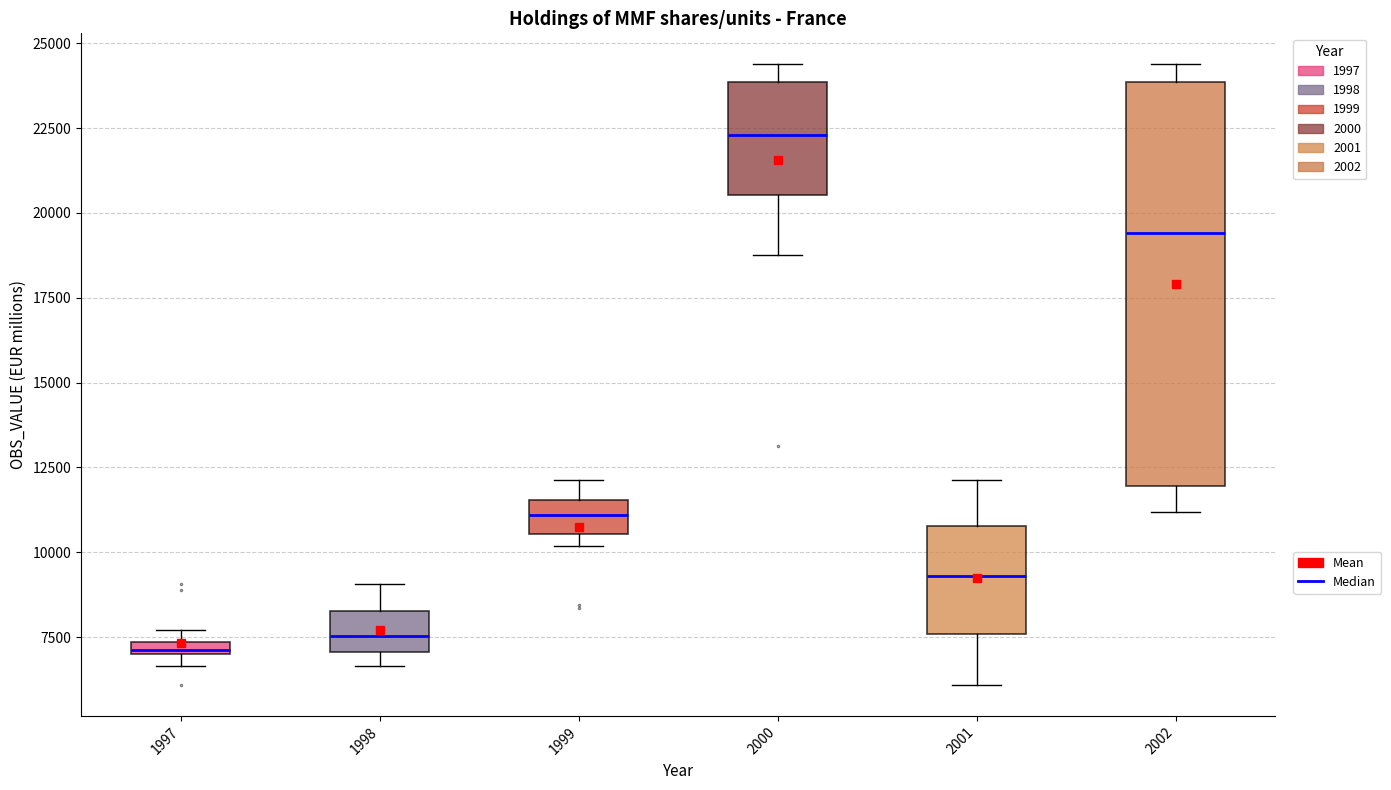

Where is the upper edge of the box at x = 2000 on the y-axis? The values are not printed on the chart, so give them approximately, as read against the axis.

24000